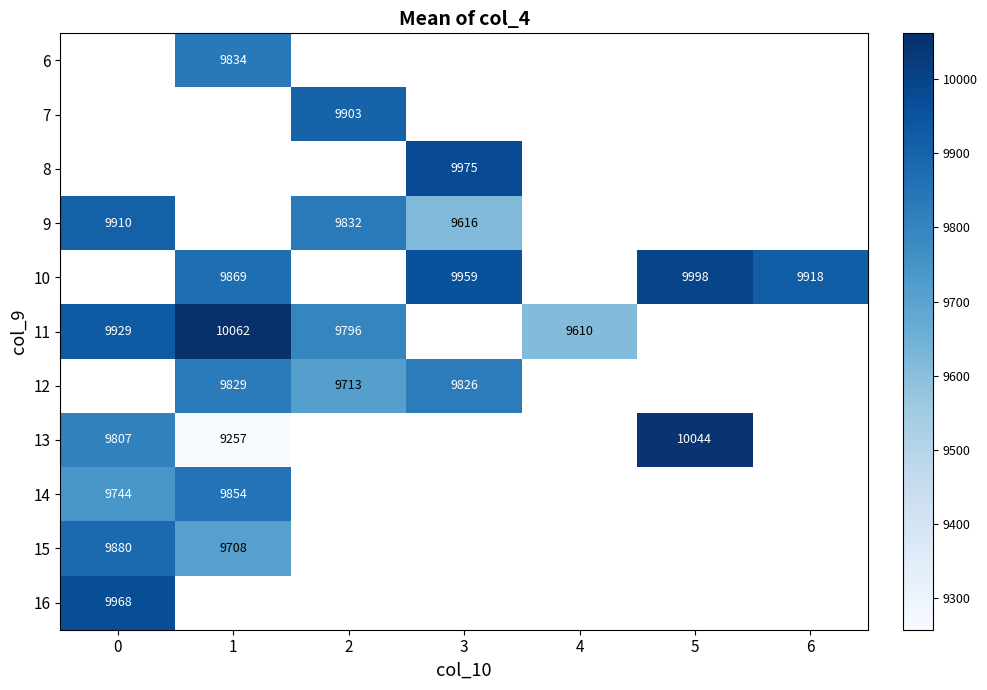

The 10 series shows 9918.0 at 6. True or false?

True